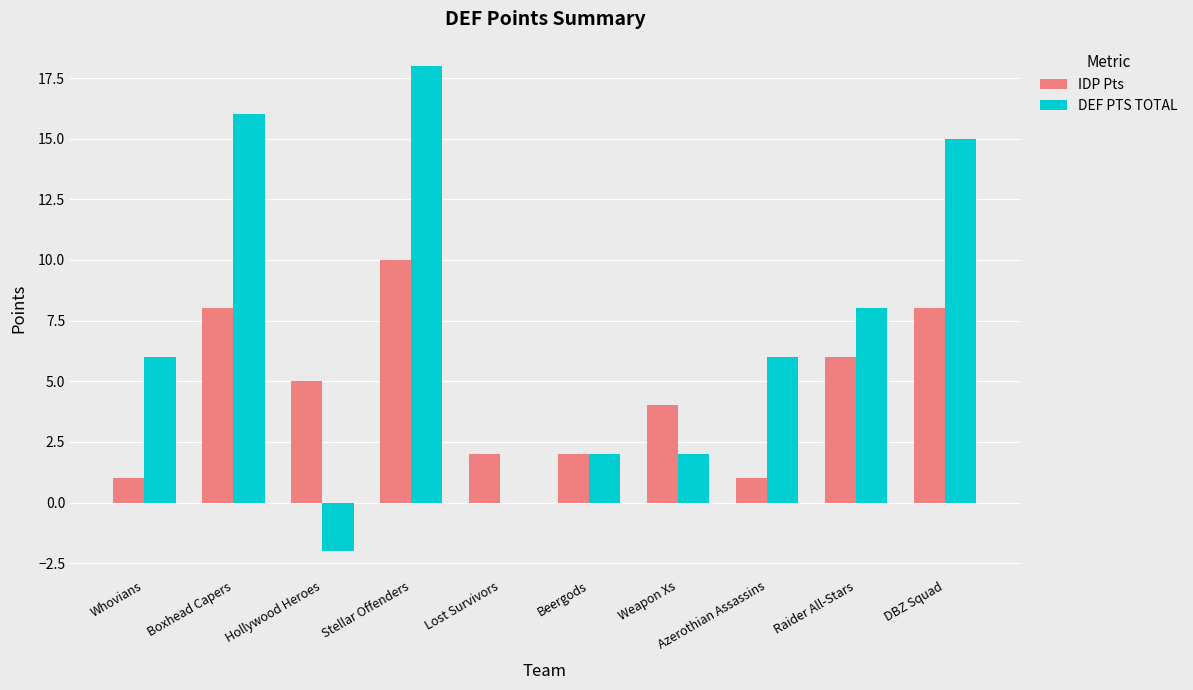

What are all the series names shown in the legend?

IDP Pts, DEF PTS TOTAL